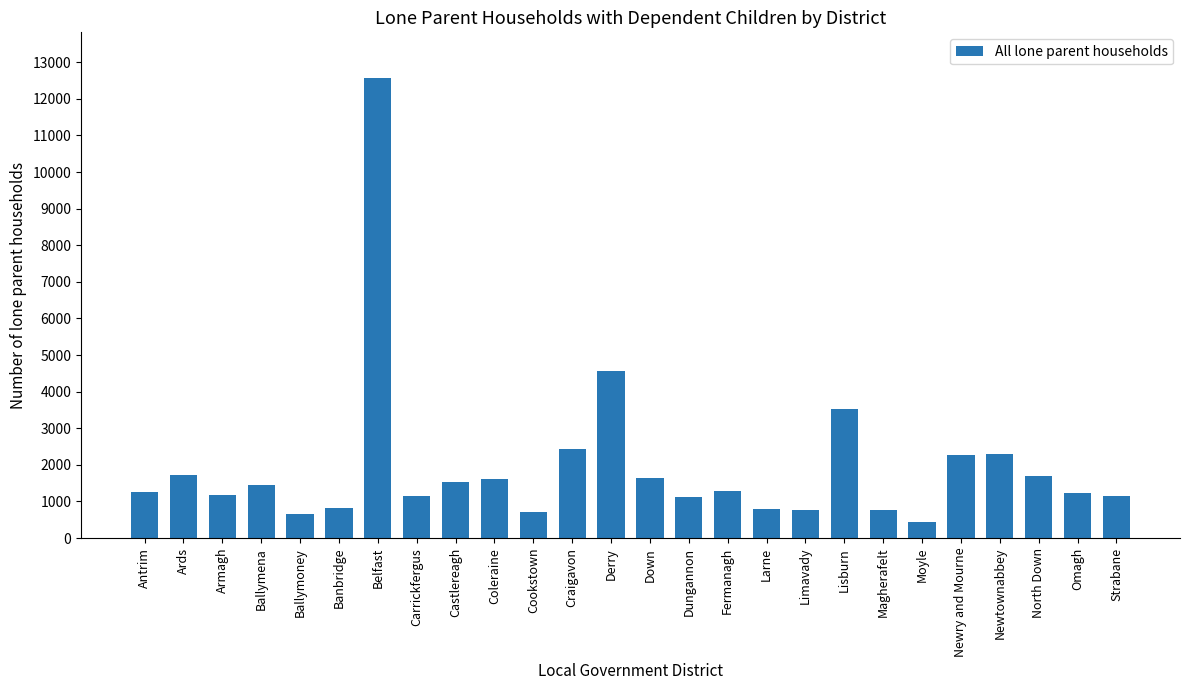

Which label corresponds to the smallest value in the chart?

Moyle